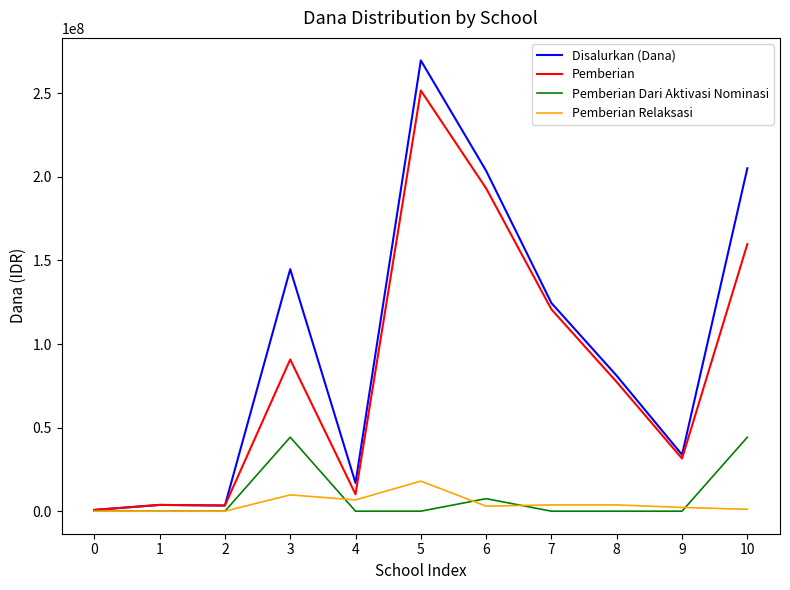

At which label is Pemberian Relaksasi closest to 9000000?

3